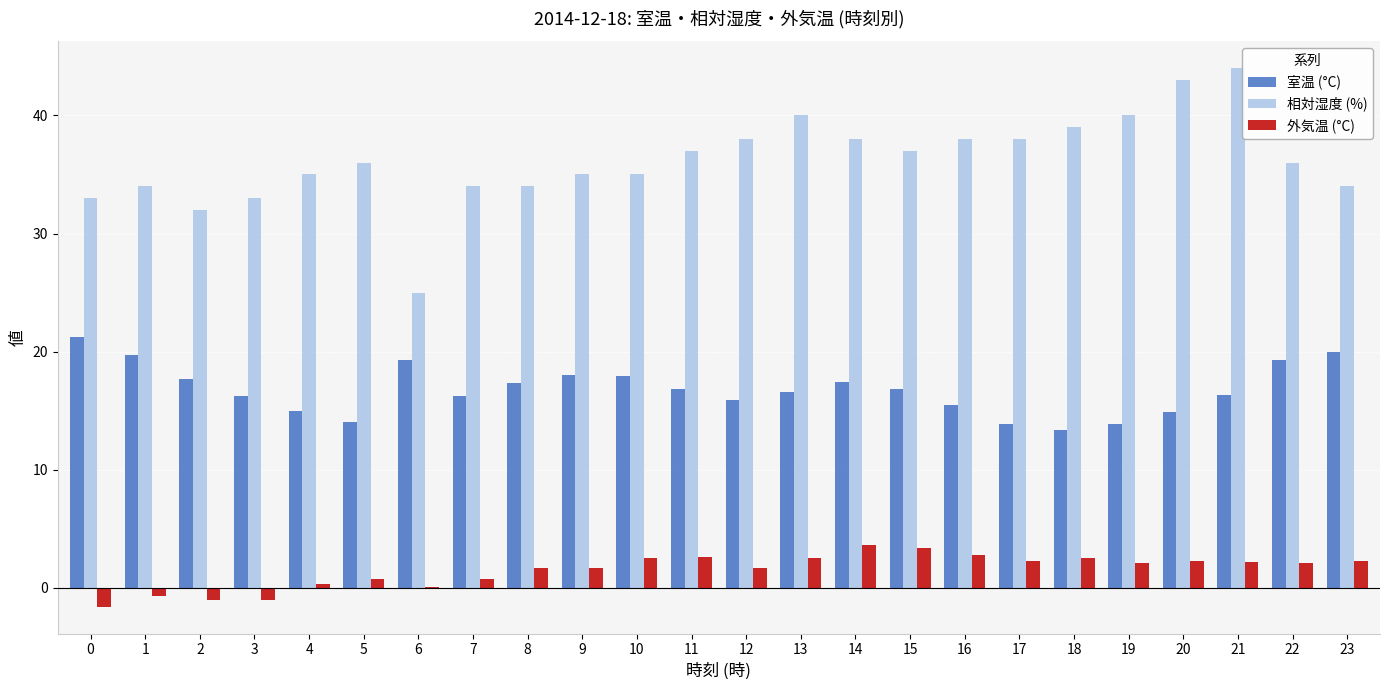

The 相対湿度 (%) series shows 34.0 at 8. True or false?

True